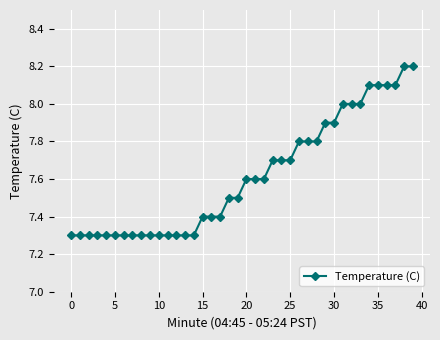

How many lines are shown in the chart?

1